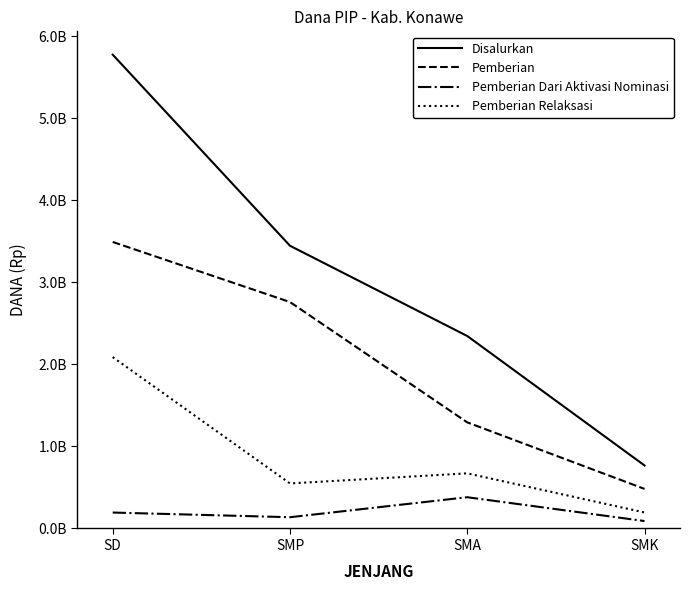

What are all the series names shown in the legend?

Disalurkan, Pemberian, Pemberian Dari Aktivasi Nominasi, Pemberian Relaksasi